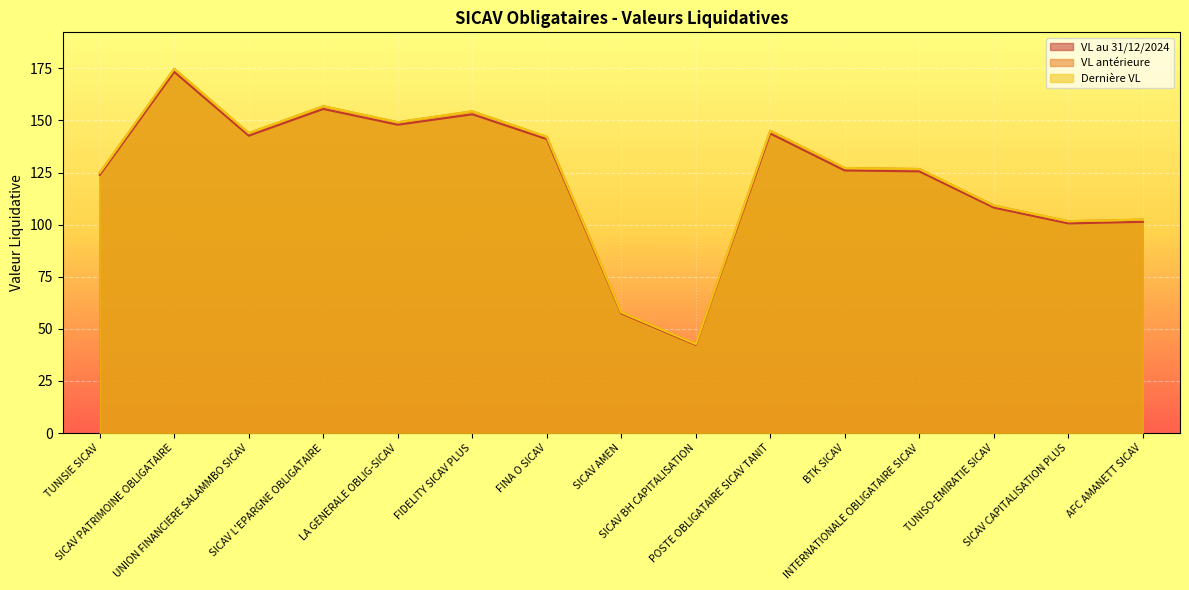

True or false: VL au 31/12/2024 has a value of 153.0 at FIDELITY SICAV PLUS.

True